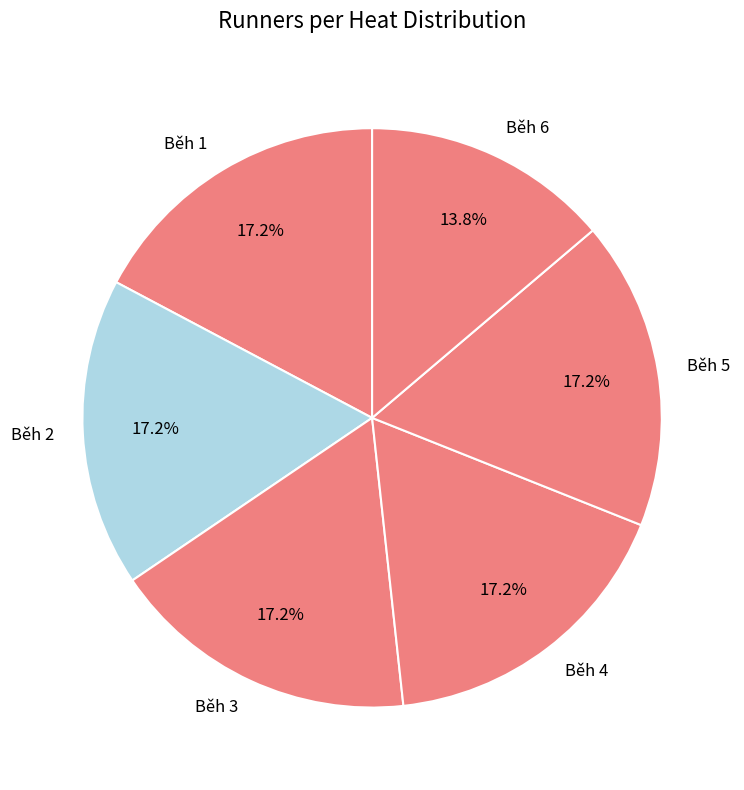

What is the ratio of the value at Běh 5 to the value at Běh 3?

1.0